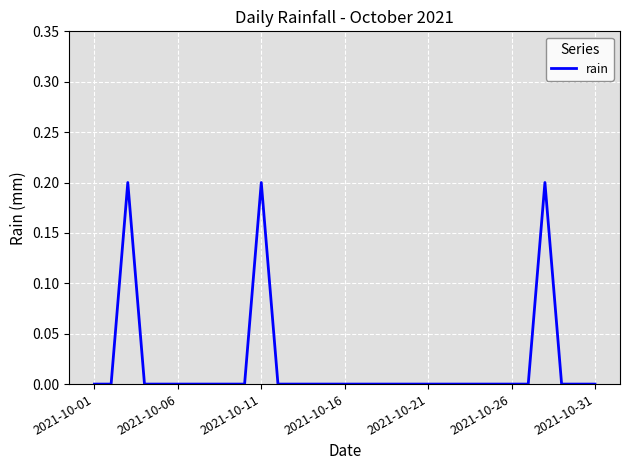

At which category does the chart reach its minimum across all series?

2021-10-01